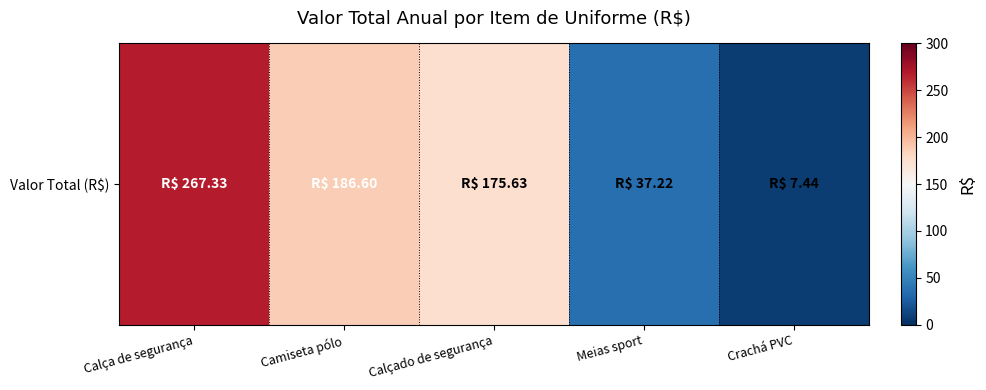

What value does the data have at Camiseta pólo?

186.6